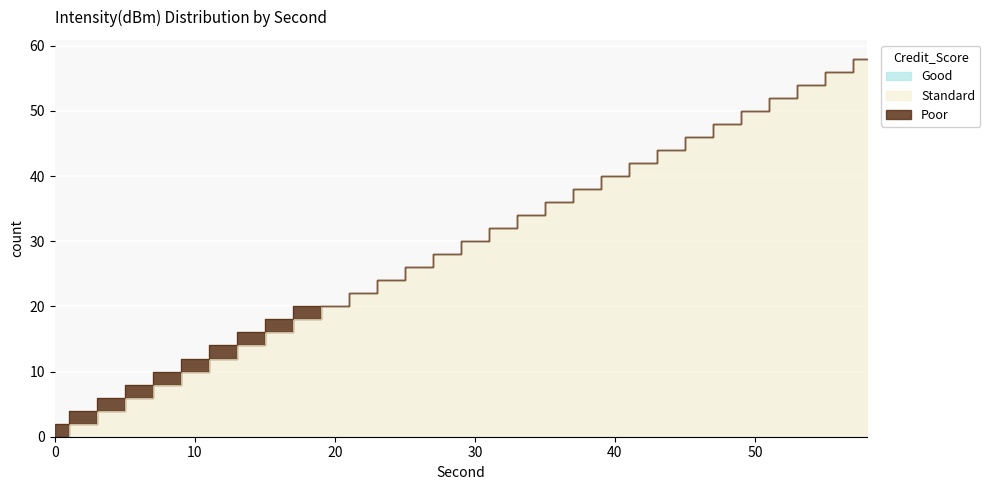

True or false: Standard has a value of 32 at 24.

False